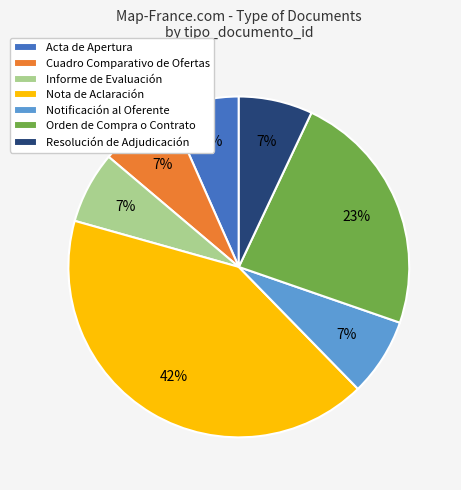

True or false: Acta de Apertura accounts for 1% of the total.

False